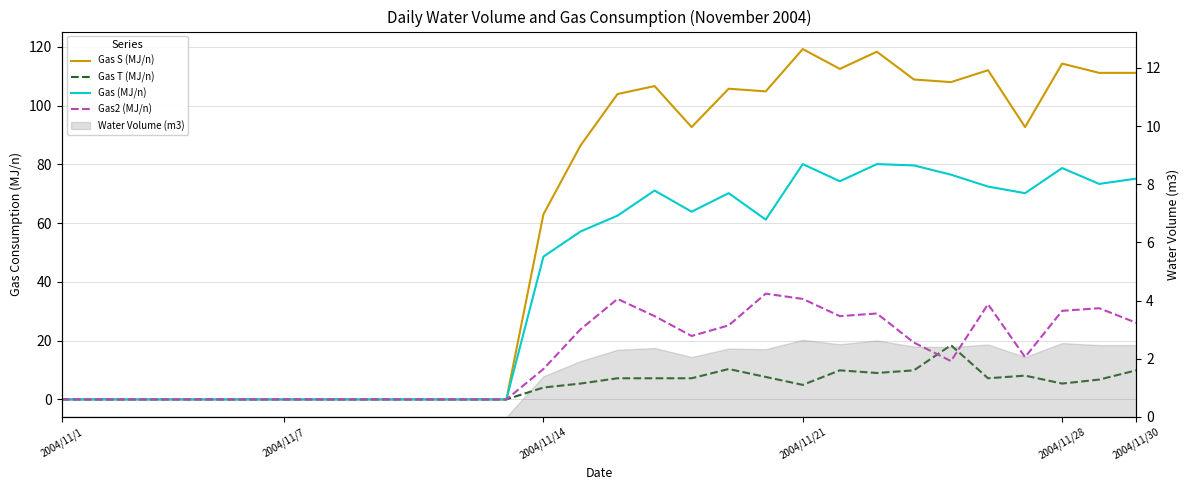

What is the difference between the second highest and second lowest values in the Gas2 (MJ/n) series?

34.2